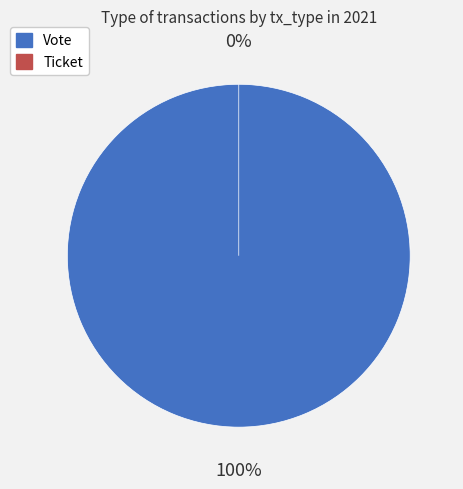

Do Vote and Ticket together represent more than half of the pie?

Yes